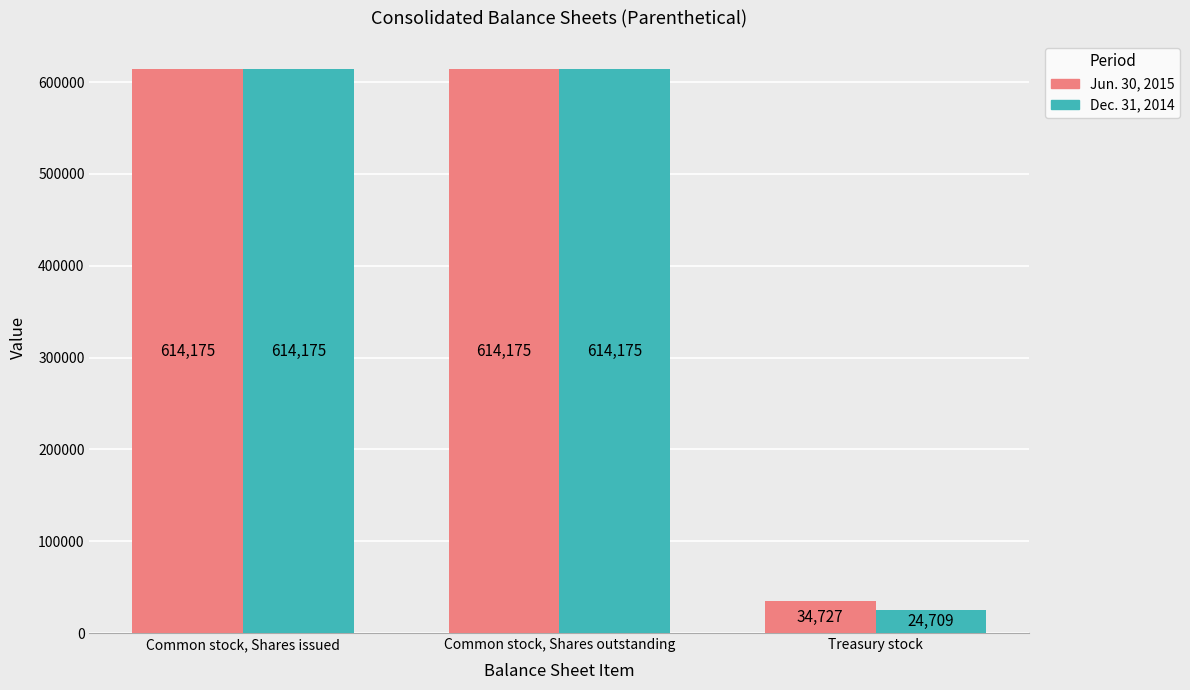

What is the approximate value of Jun. 30, 2015 at Common stock, Shares outstanding, to the nearest 50?

614200